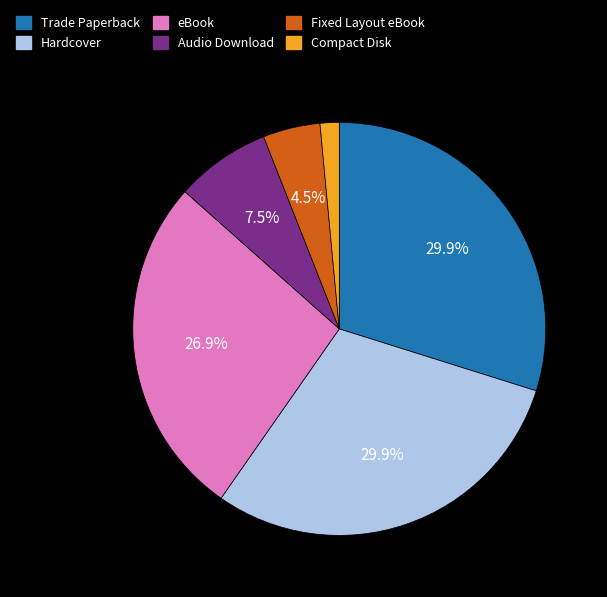

Count the number of slices in the pie.

6